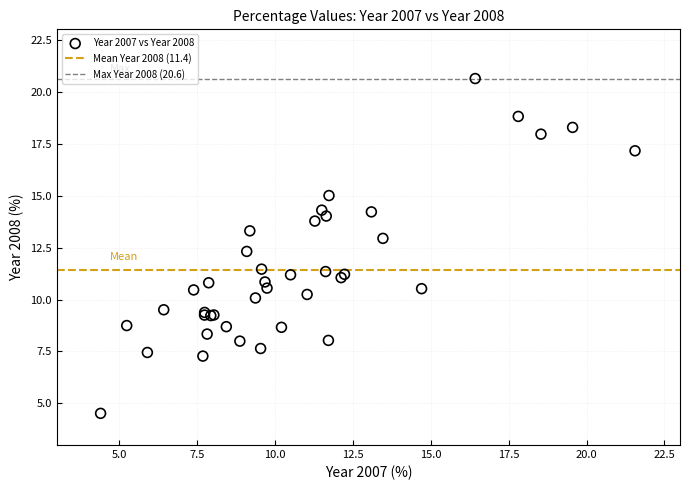

What Y value in the scatter plot is closest to 12?

12.3